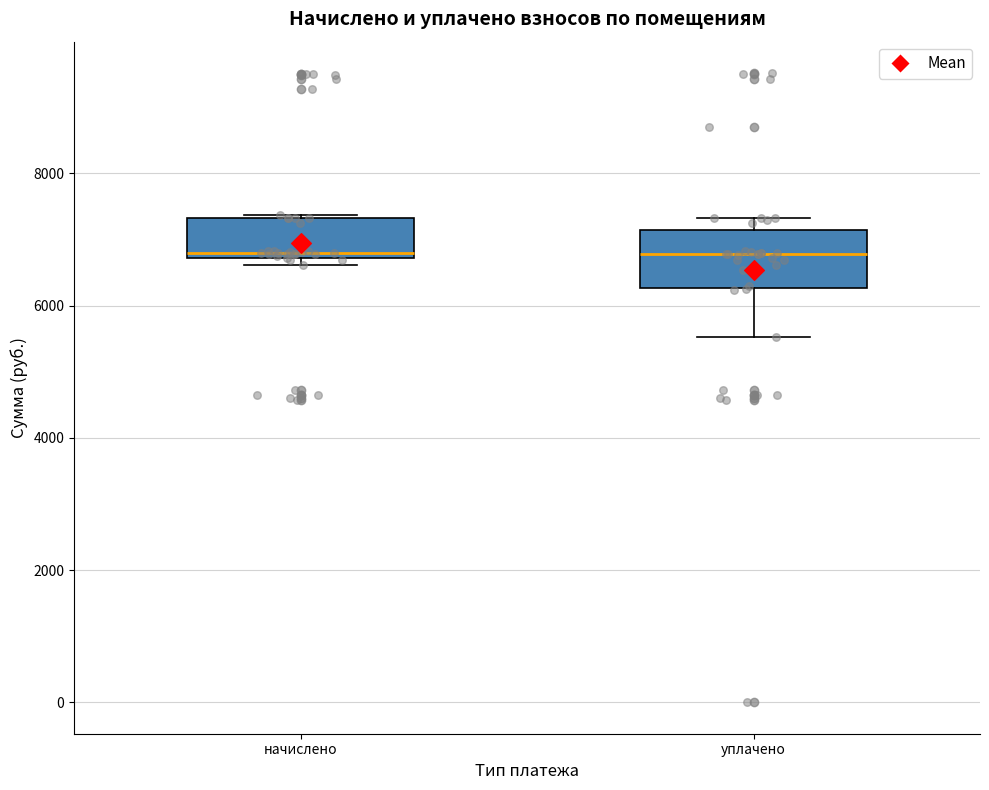

Reading left to right, transcribe this box plot: for each box, give where its median line is, the range the box spans, and where its two whiskers end, as read against the y-axis. The values are not printed on the chart, so give them approximately, as read against the axis.

начислено: median 6800 (just above the box's lower edge), box 6800 to 7400, whiskers 6600 to 7400
уплачено: median 6800, box 6200 to 7200, whiskers 5600 to 7400